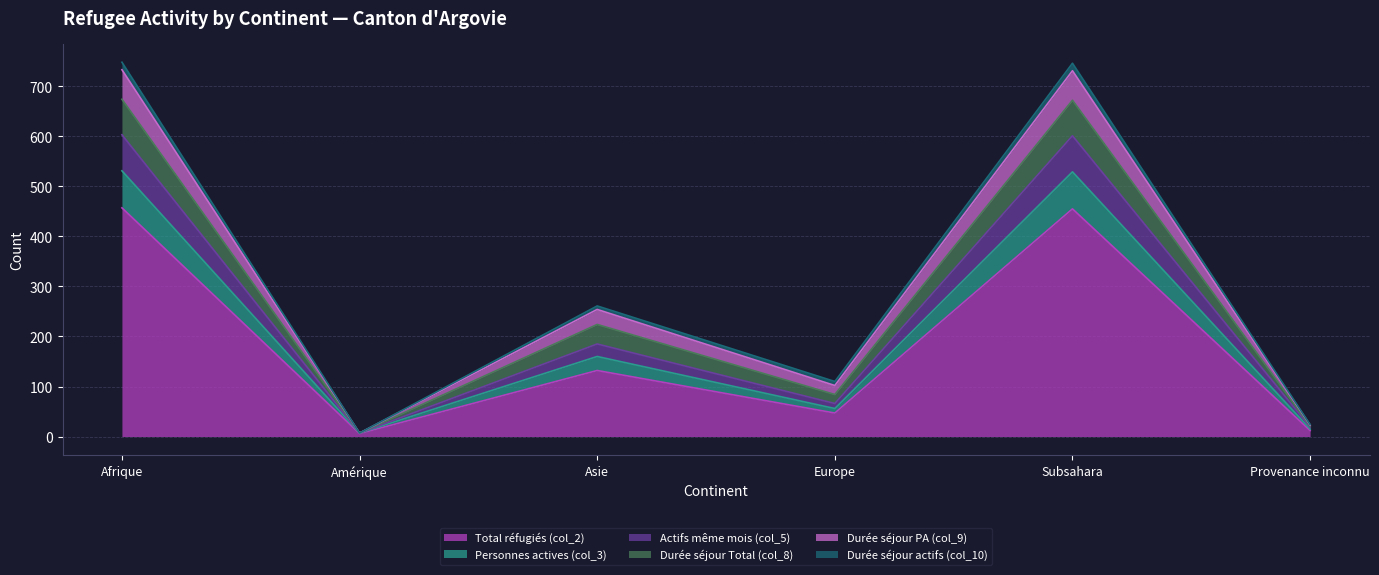

What is the difference between the maximum and second lowest values in the Total réfugiés (col_2) series?

445